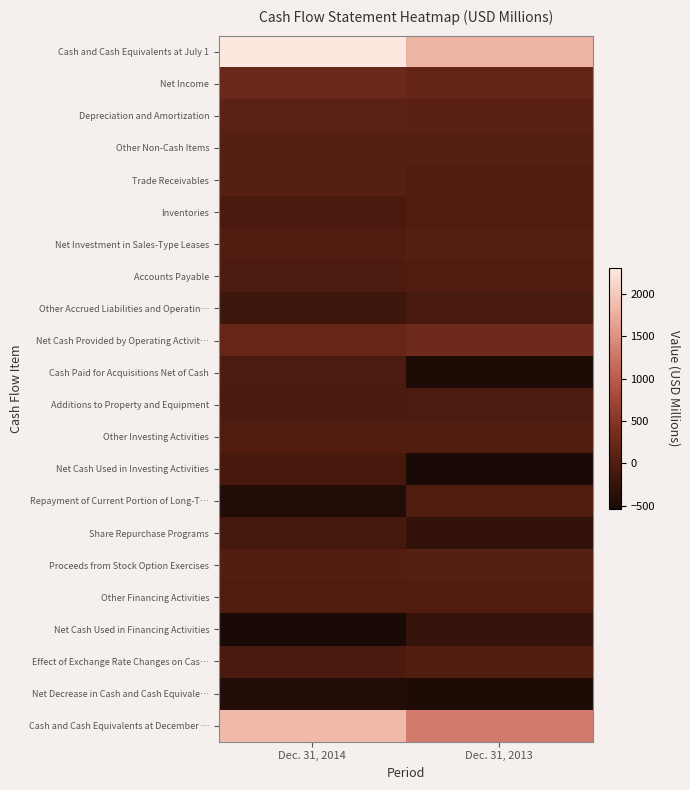

What is the difference between the highest and lowest values at Dec. 31, 2013?

2337